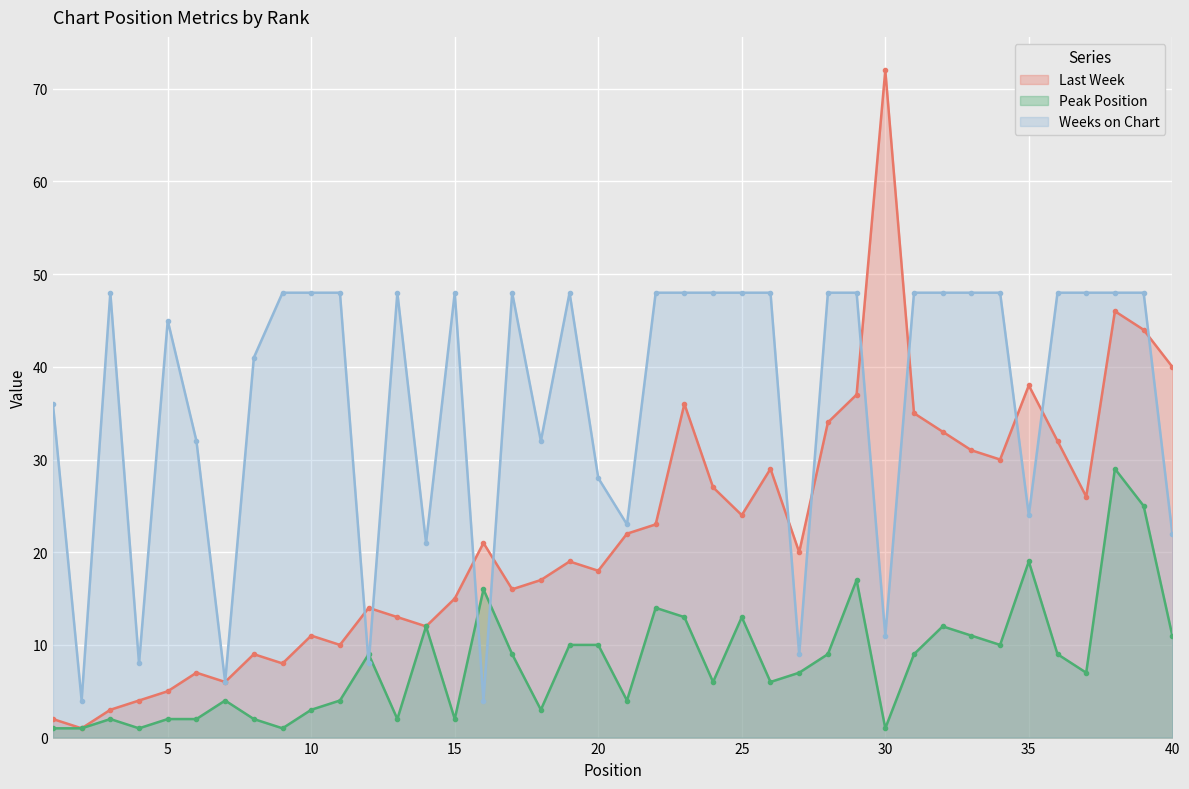

What is the total value across all series at 33?

90